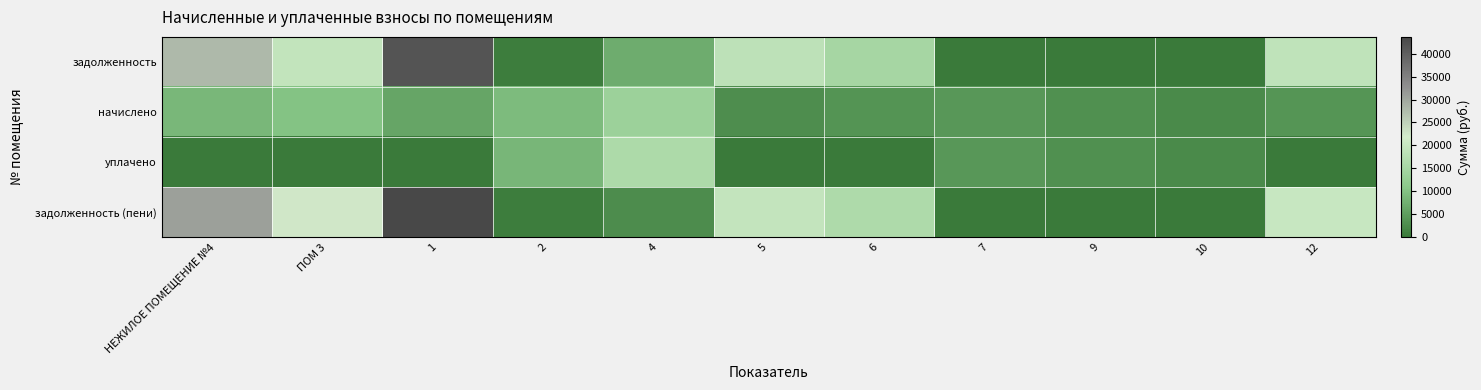

Between ПОМ 3 and 6, which is larger?

ПОМ 3